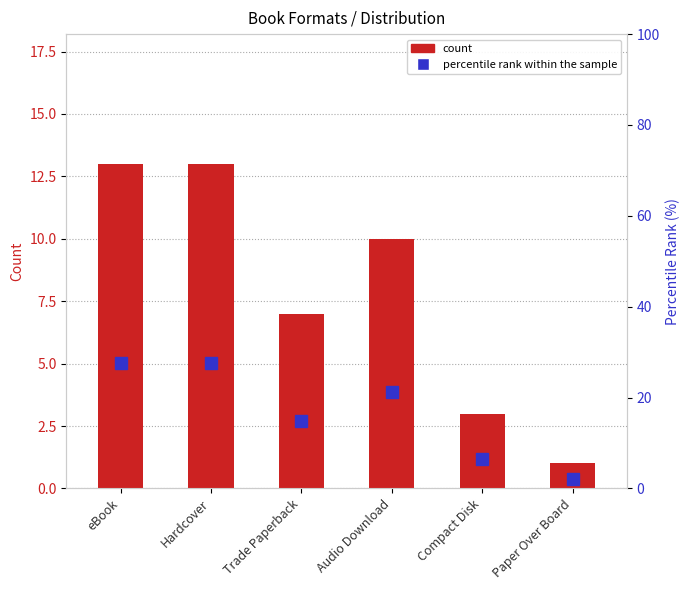

How many values in the percentile rank within the sample series exceed 21?

3